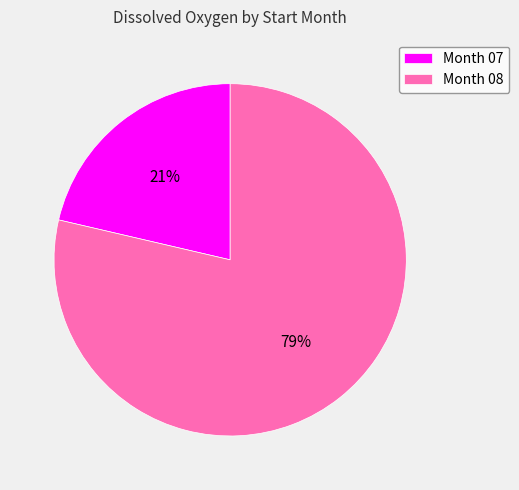

Is the sum of Month 08 and Month 07 greater than half?

Yes